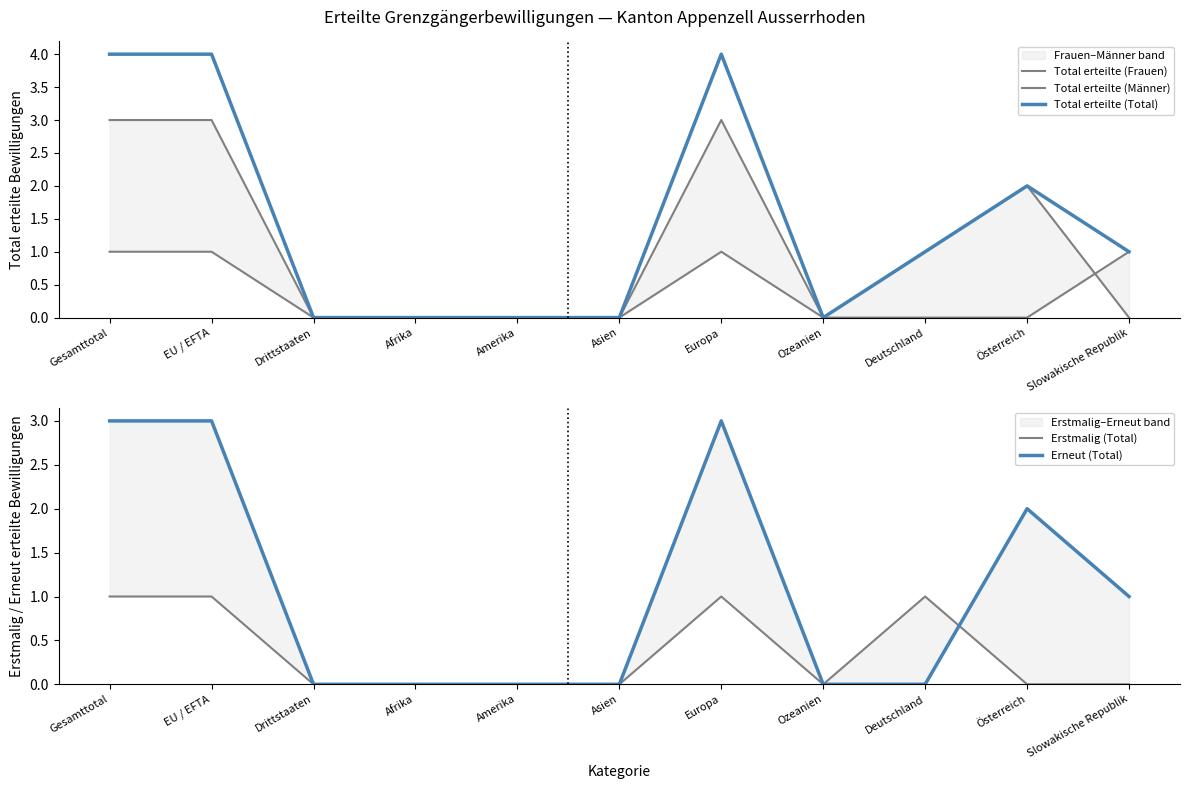

Reading left to right, list all the values displayed in this chart.

Total erteilte (Frauen): Gesamttotal=1	EU / EFTA=1	Drittstaaten=0	Afrika=0	Amerika=0	Asien=0	Europa=1	Ozeanien=0	Deutschland=0	Österreich=0	Slowakische Republik=1
Total erteilte (Männer): Gesamttotal=3	EU / EFTA=3	Drittstaaten=0	Afrika=0	Amerika=0	Asien=0	Europa=3	Ozeanien=0	Deutschland=1	Österreich=2	Slowakische Republik=0
Total erteilte (Total): Gesamttotal=4	EU / EFTA=4	Drittstaaten=0	Afrika=0	Amerika=0	Asien=0	Europa=4	Ozeanien=0	Deutschland=1	Österreich=2	Slowakische Republik=1
Erstmalig (Total): Gesamttotal=1	EU / EFTA=1	Drittstaaten=0	Afrika=0	Amerika=0	Asien=0	Europa=1	Ozeanien=0	Deutschland=1	Österreich=0	Slowakische Republik=0
Erneut (Total): Gesamttotal=3	EU / EFTA=3	Drittstaaten=0	Afrika=0	Amerika=0	Asien=0	Europa=3	Ozeanien=0	Deutschland=0	Österreich=2	Slowakische Republik=1